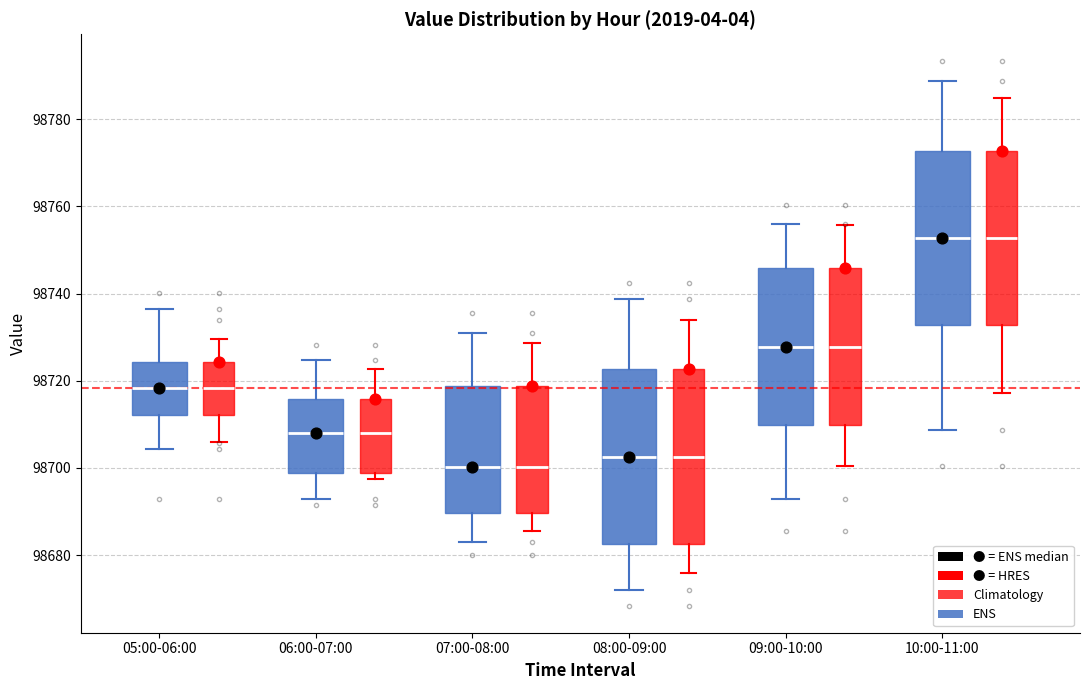

Where does the lower whisker of the box for 07:00-08:00 (Climatology) end on the y-axis? The values are not printed on the chart, so give them approximately, as read against the axis.

98686